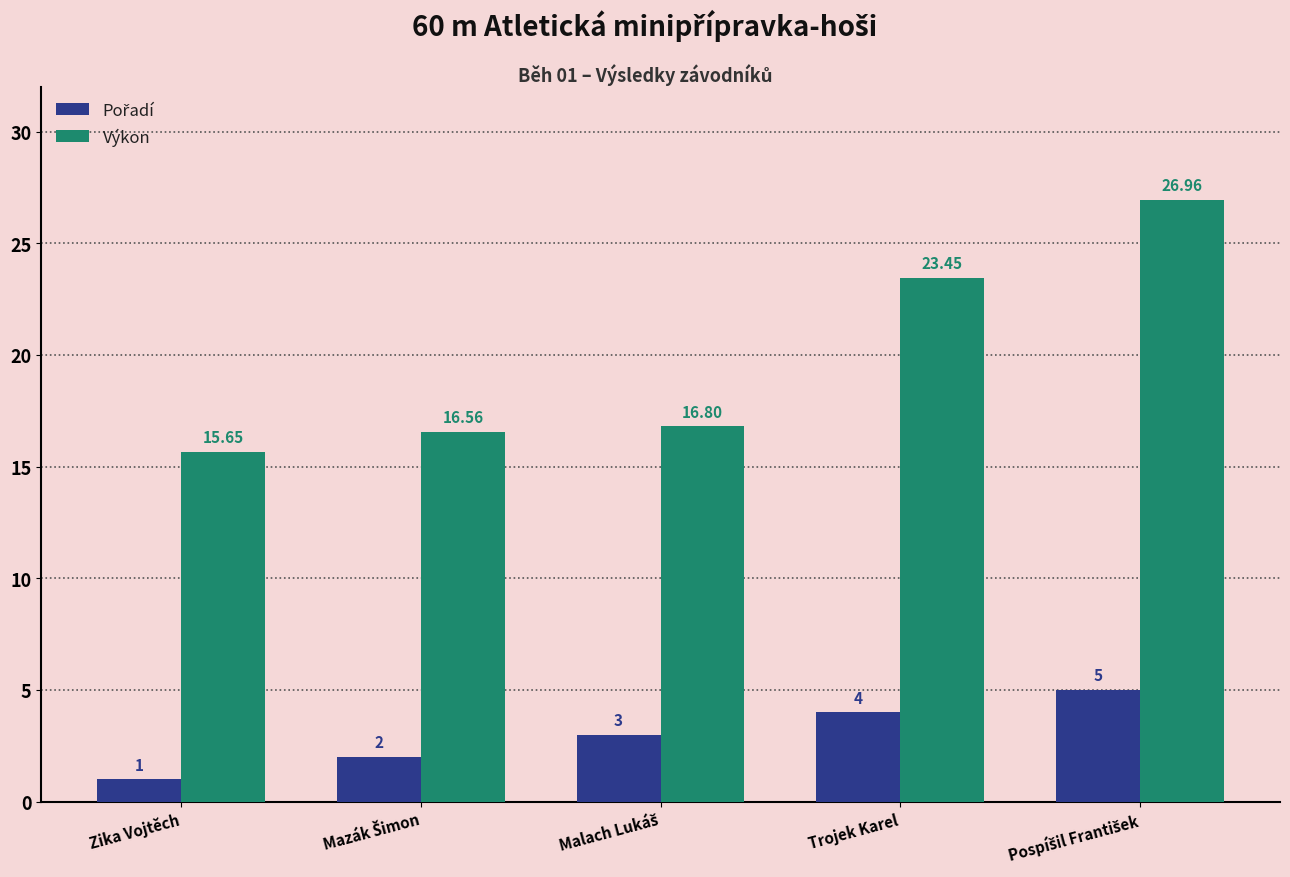

Which series has the widest spread of values?

Výkon